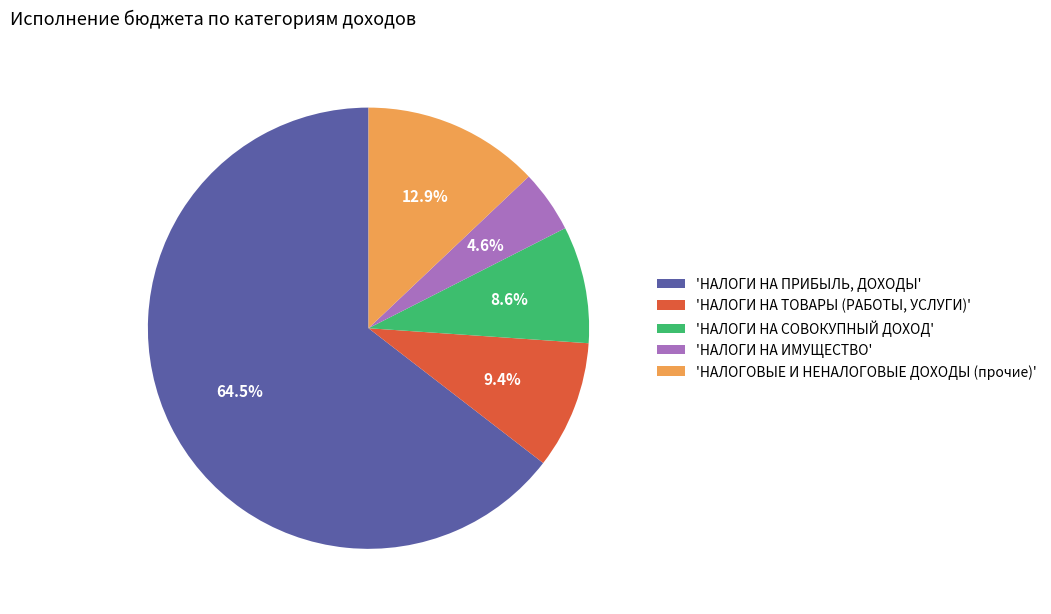

Which category has the smallest portion of the pie?

'НАЛОГИ НА ИМУЩЕСТВО'